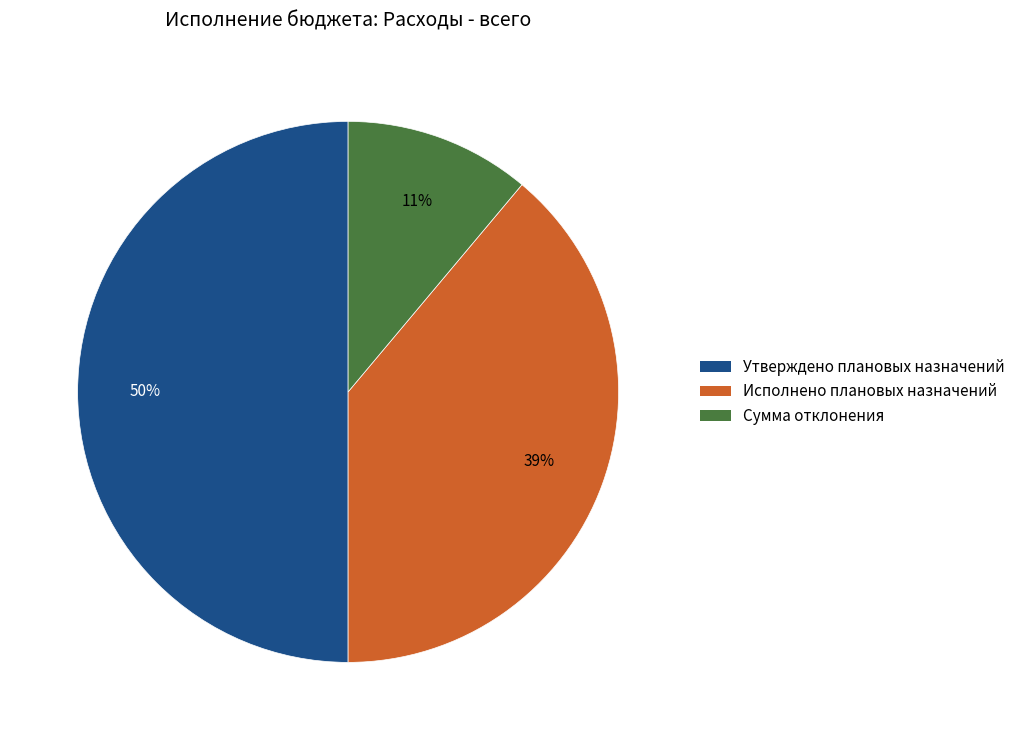

Is it true that Исполнено плановых назначений is 48% of the pie?

False